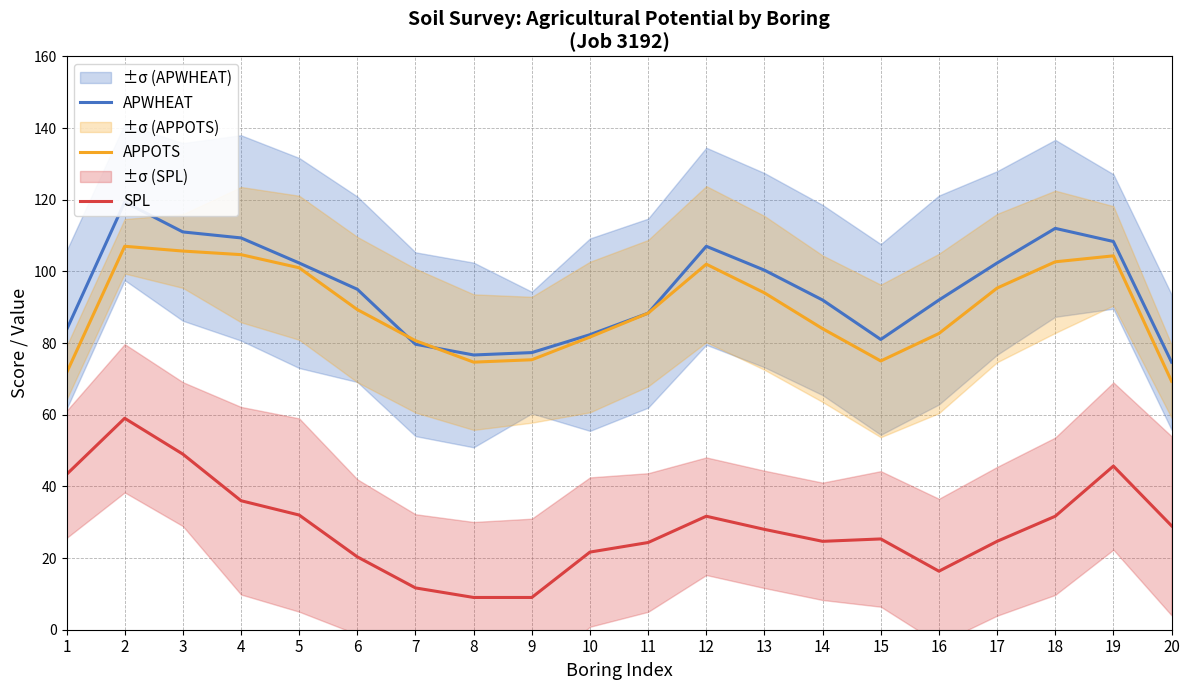

At which category is the sum across all series the highest?

2